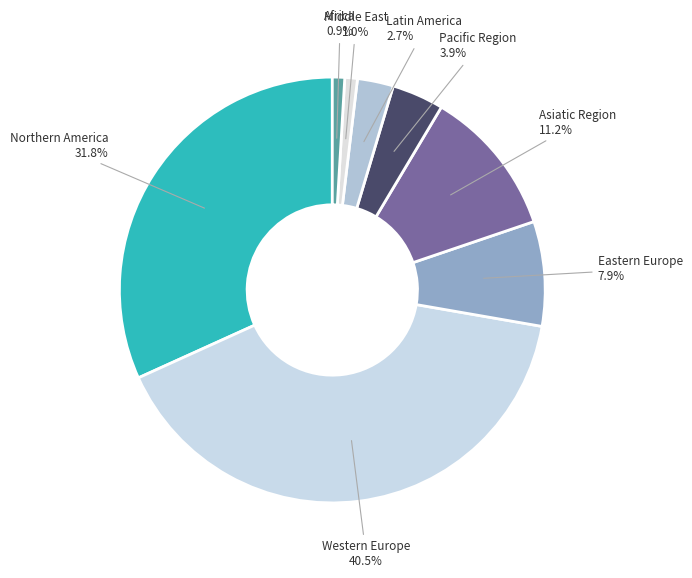

What is the largest slice in the pie chart?

Western Europe